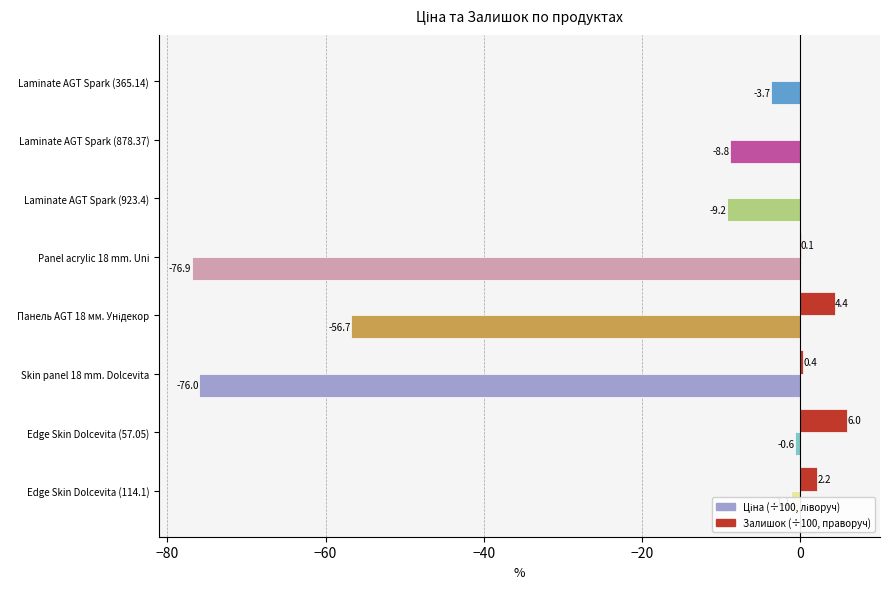

What is the greatest value displayed?

6.0